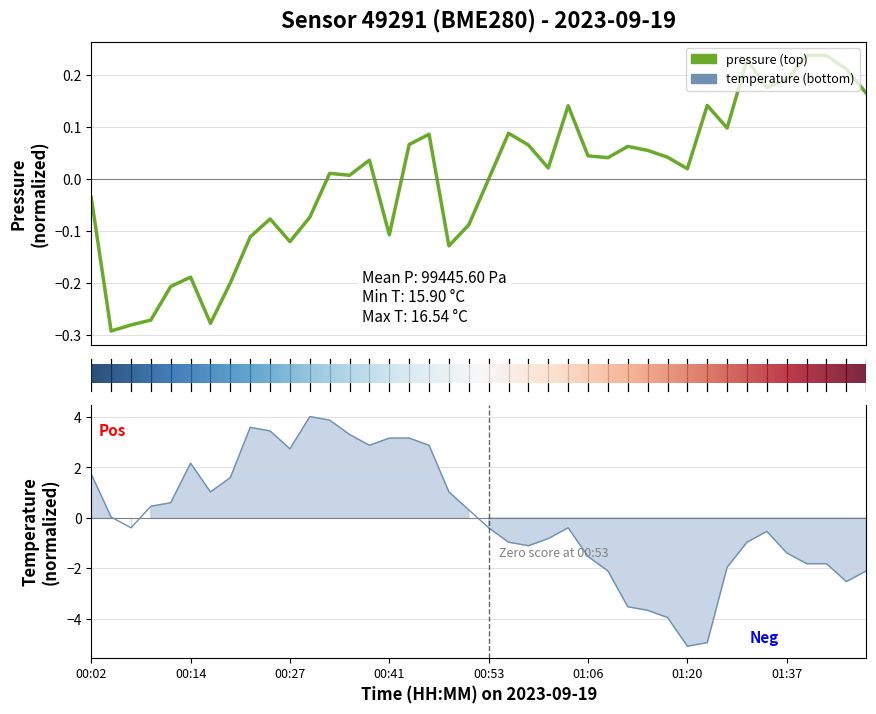

The temperature series shows -3.7 at 01:14. True or false?

True